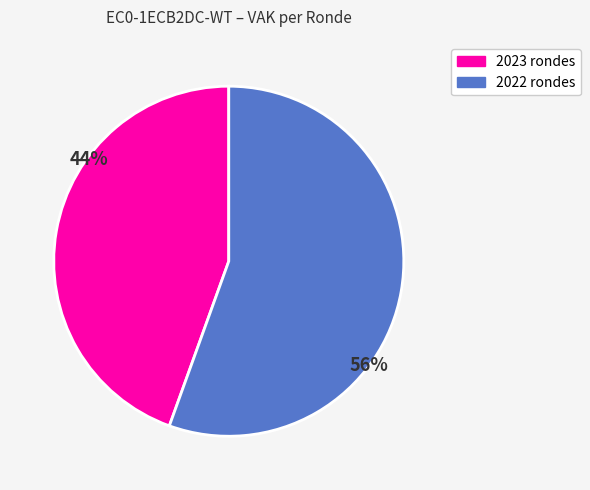

Is there a majority slice in this chart?

Yes